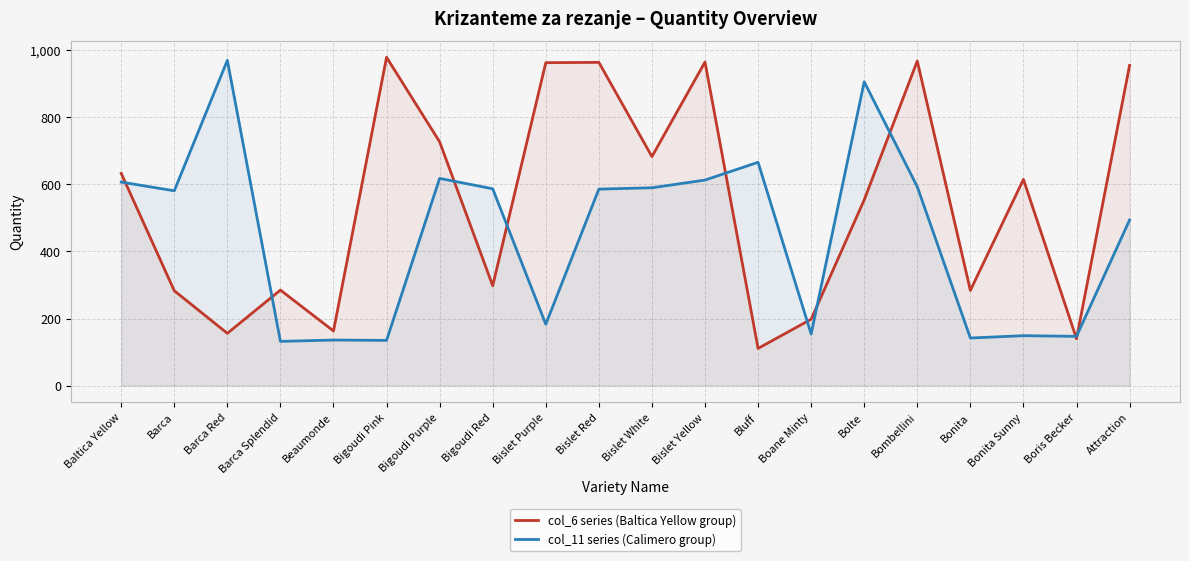

What is the minimum value for col_6 series (Baltica Yellow group)?

111